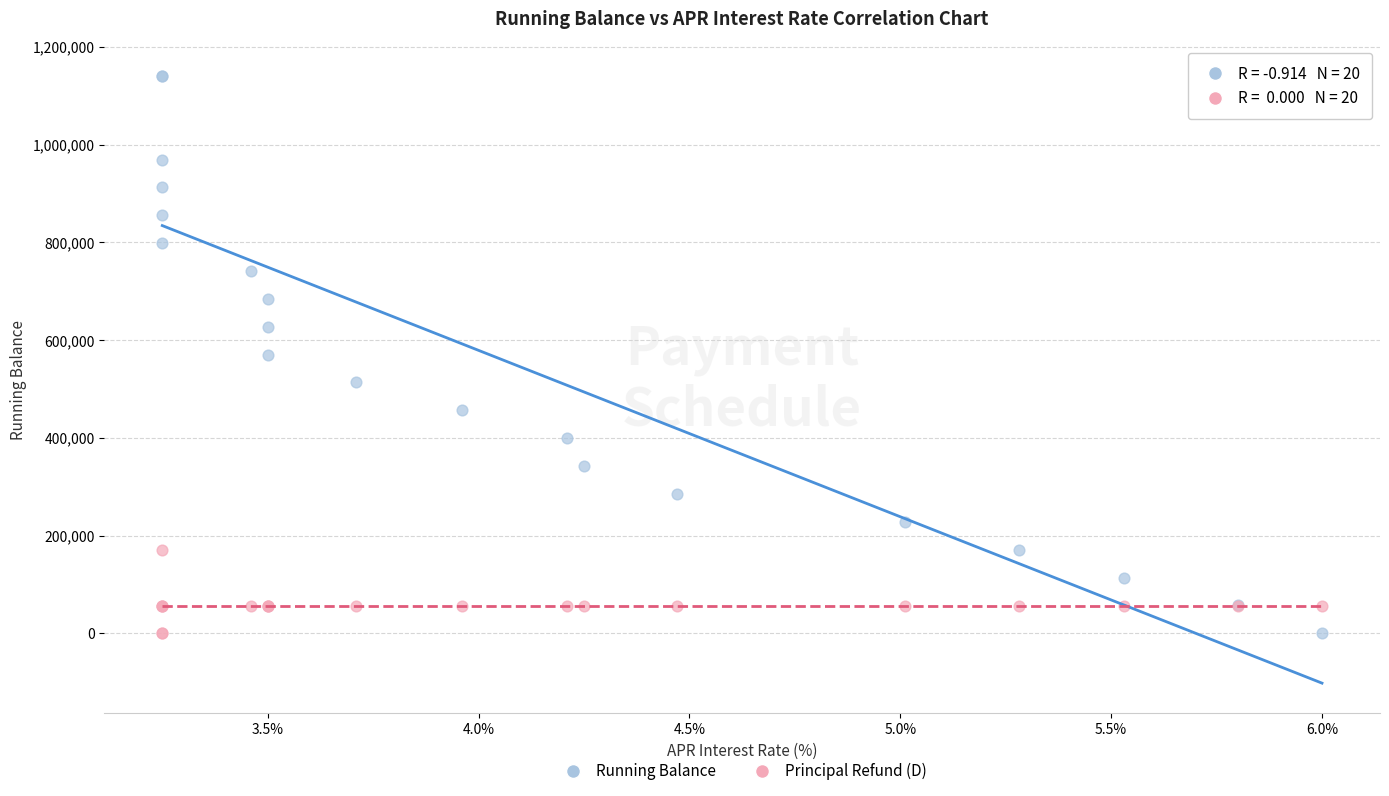

What are all the series names shown in the legend?

Running Balance, Principal Refund (D)